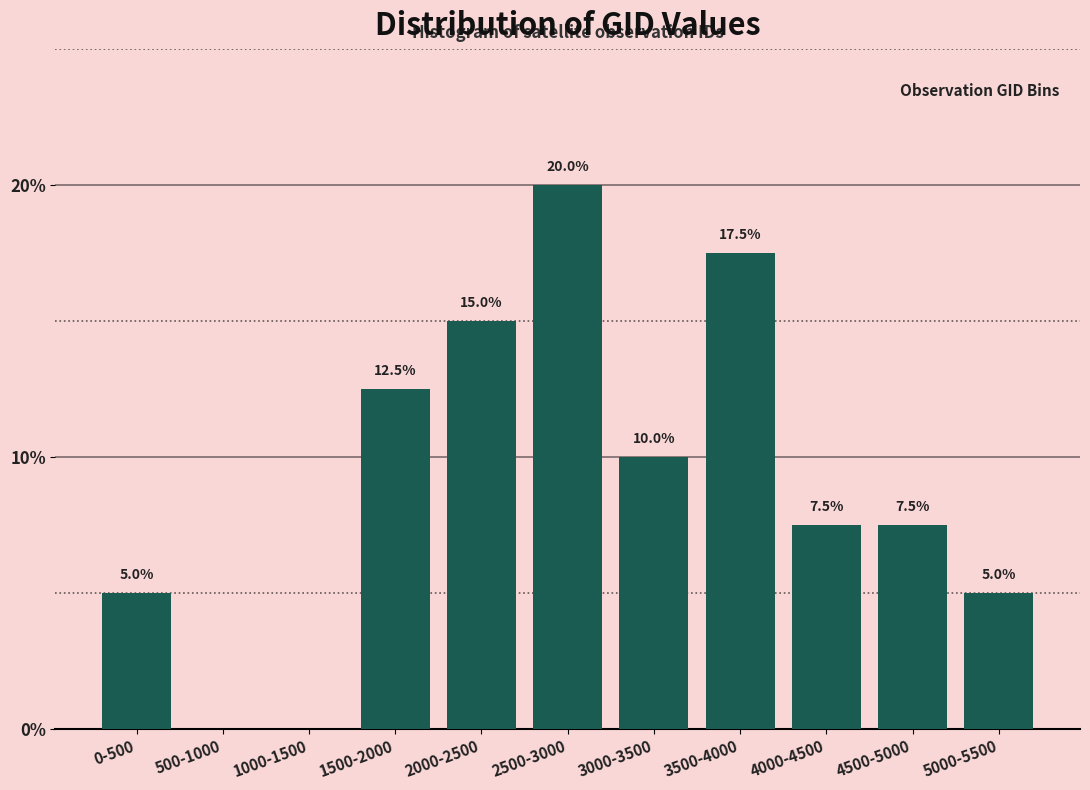

Reading left to right, transcribe all the data shown in this chart.

0-500=5.0	500-1000=0.0	1000-1500=0.0	1500-2000=12.5	2000-2500=15.0	2500-3000=20.0	3000-3500=10.0	3500-4000=17.5	4000-4500=7.5	4500-5000=7.5	5000-5500=5.0